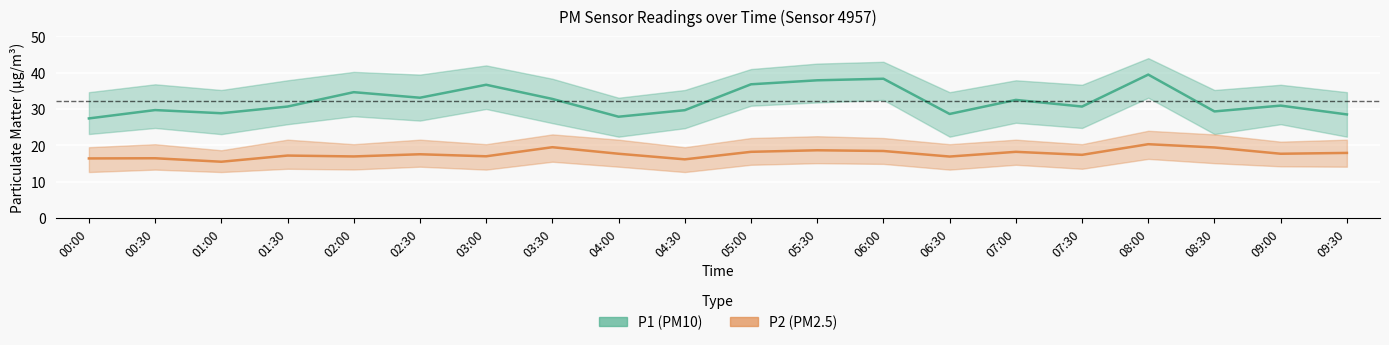

What is the highest value of the P1 (PM10) series?

39.5